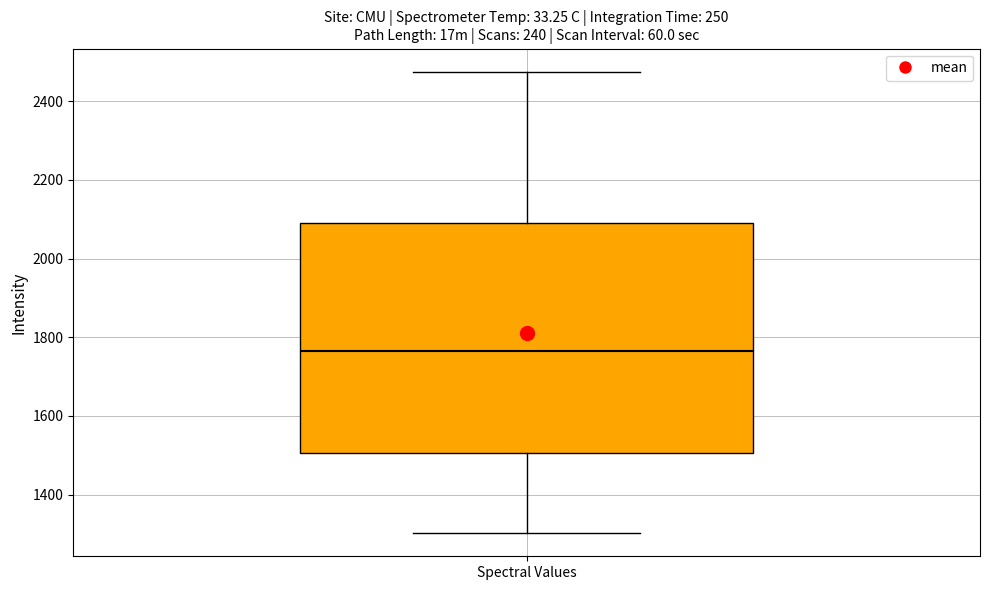

Transcribe this box plot: give where the median line is, the range the box spans, and where the two whiskers end, as read against the y-axis. The values are not printed on the chart, so give them approximately, as read against the axis.

median 1760, box 1500 to 2080, whiskers 1300 to 2480